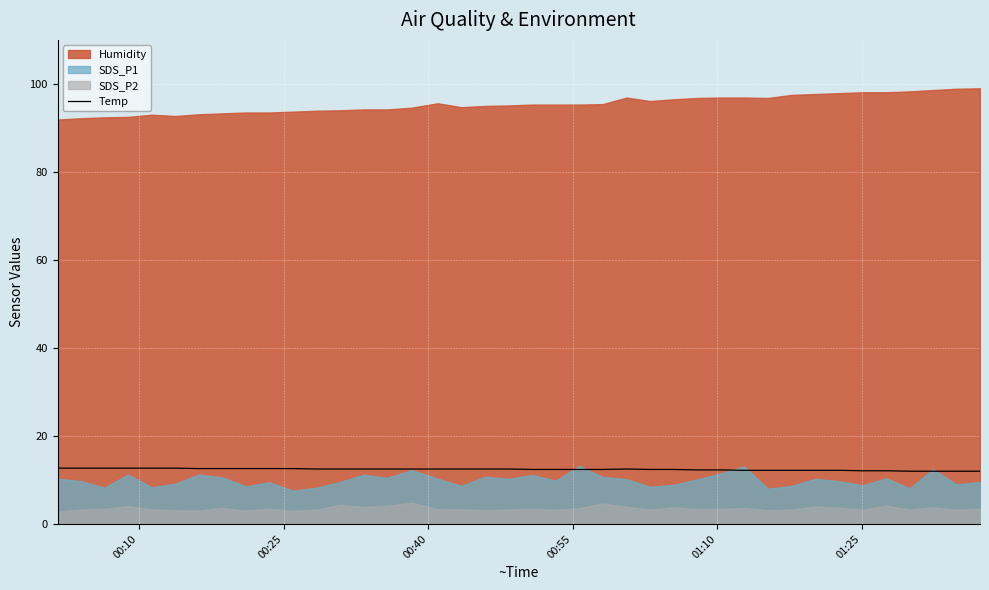

What is the difference between the maximum and minimum values?

0.7